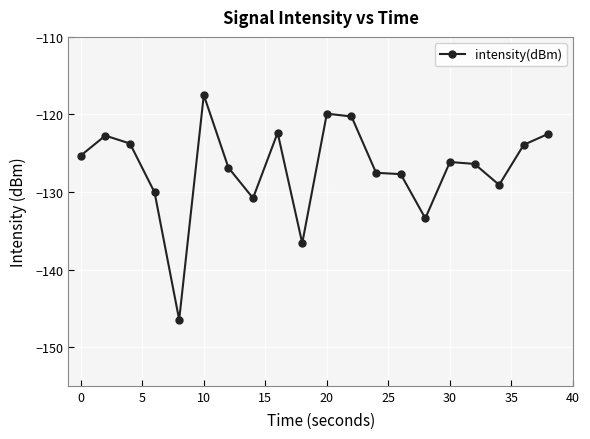

True or false: there are more than 1 points higher than both neighbors.

True